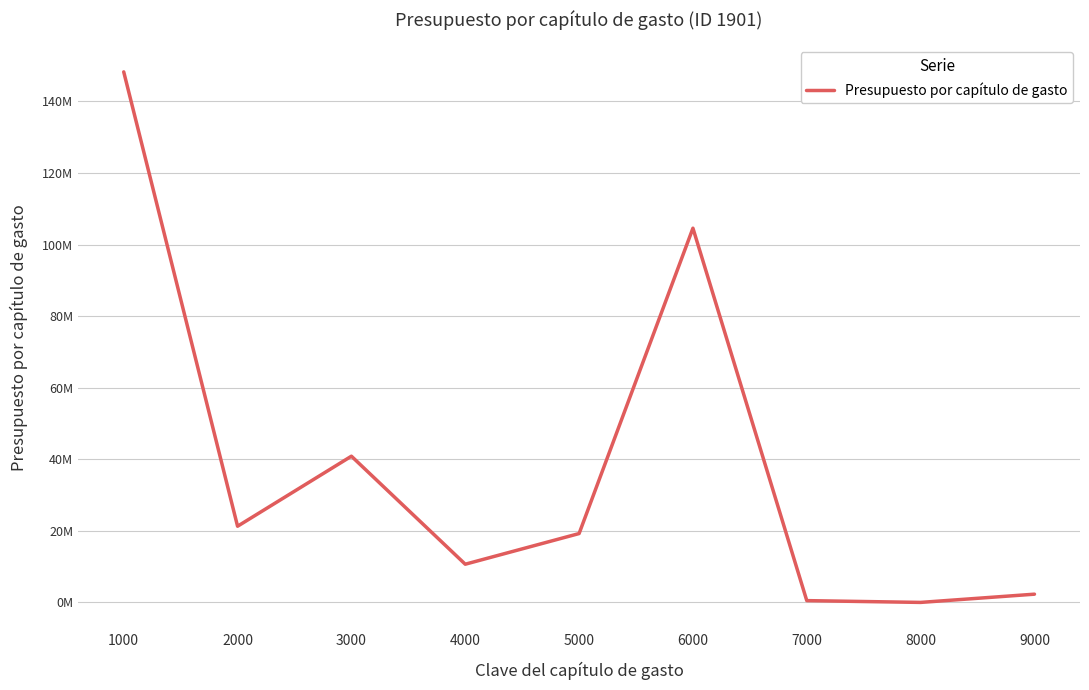

What is the change in value from 1000 to 3000?

-107408235.8